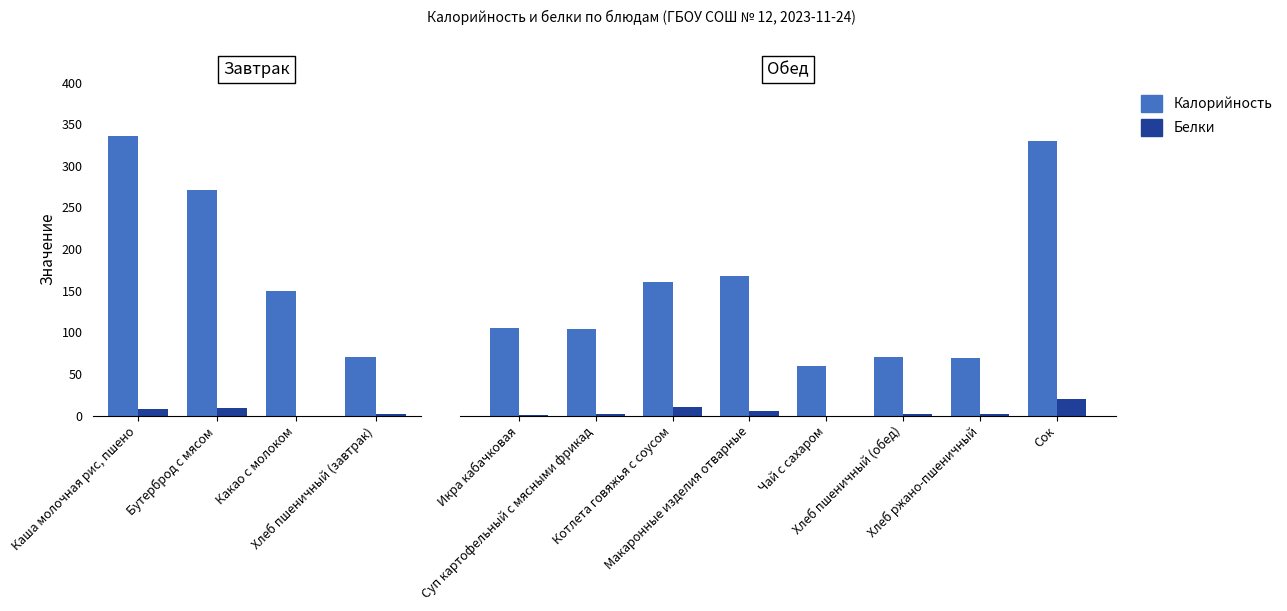

Which series has the largest range (max minus min)?

Калорийность